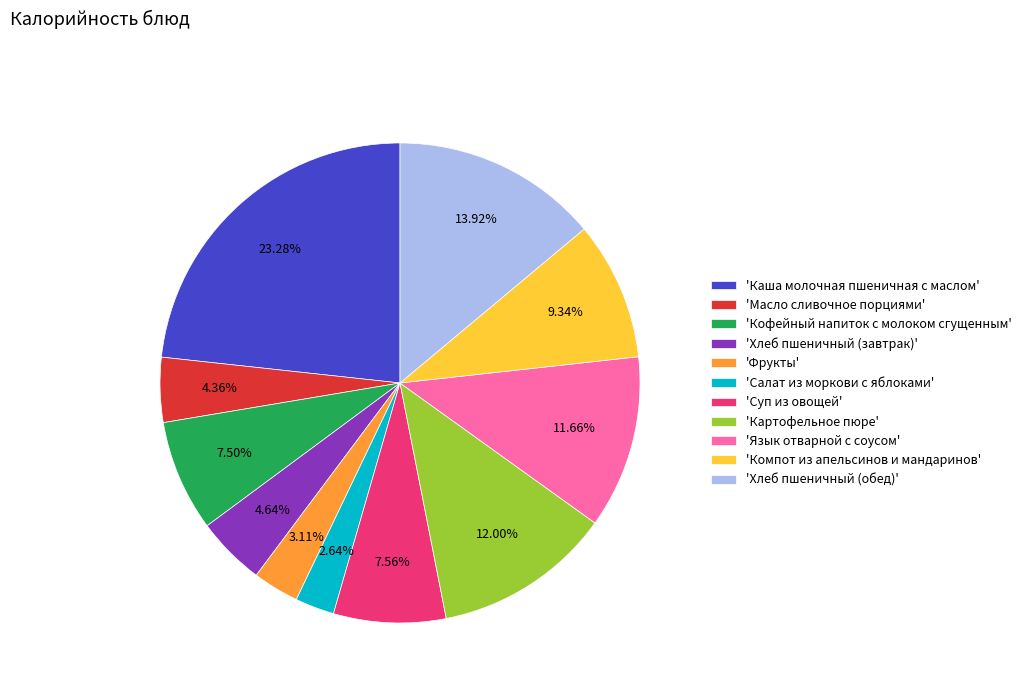

Do 'Картофельное пюре' and 'Каша молочная пшеничная с маслом' together represent more than half of the pie?

No